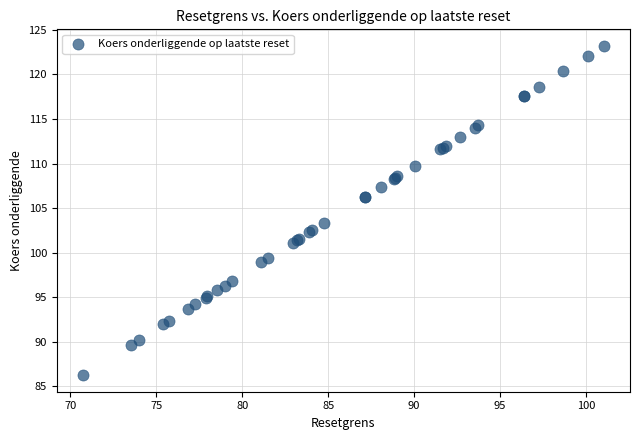

What Y value in the scatter plot is closest to 104?

103.4